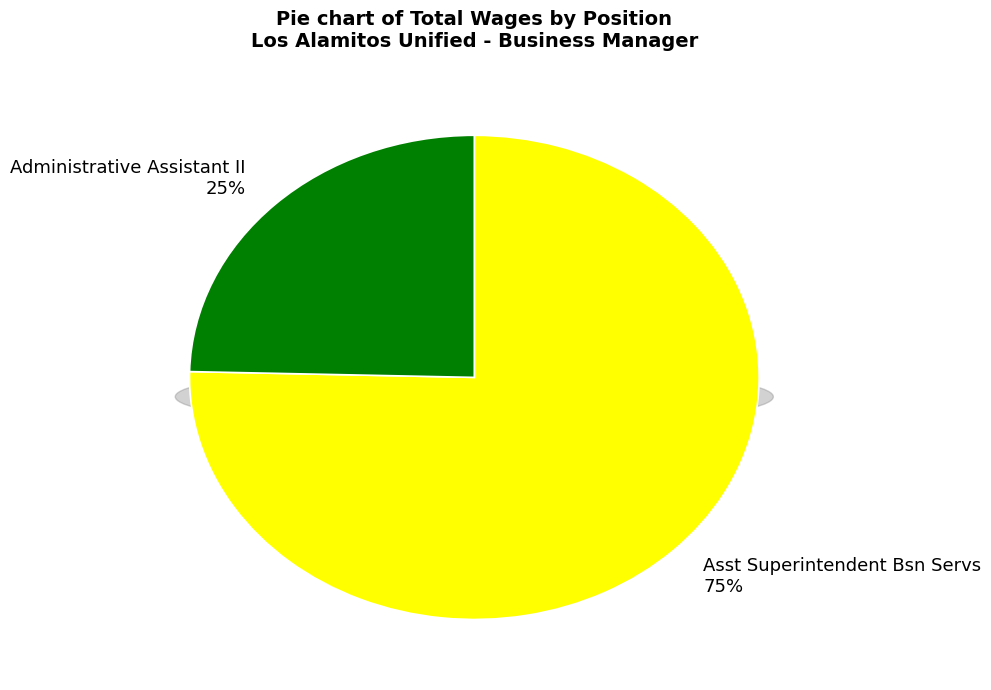

Which has a higher value, Asst Superintendent Bsn Servs or Administrative Assistant II?

Asst Superintendent Bsn Servs